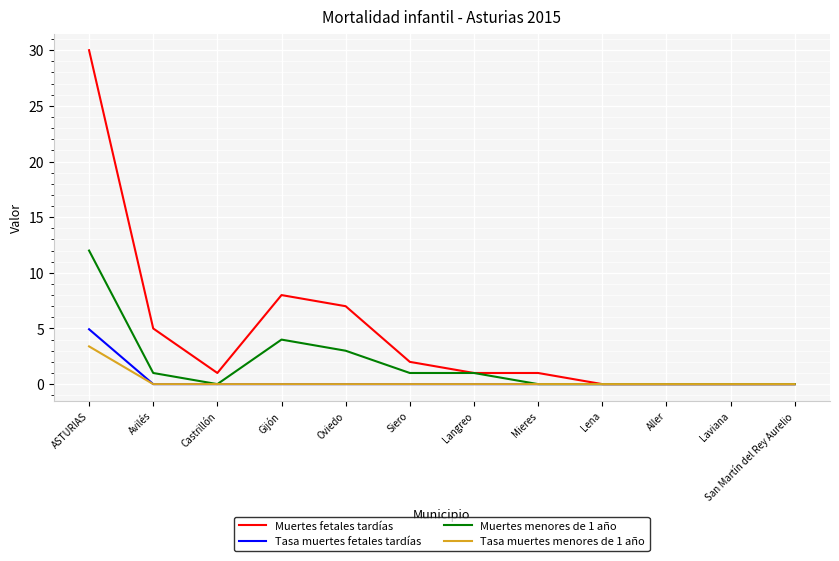

What position from the left is Lena?

9